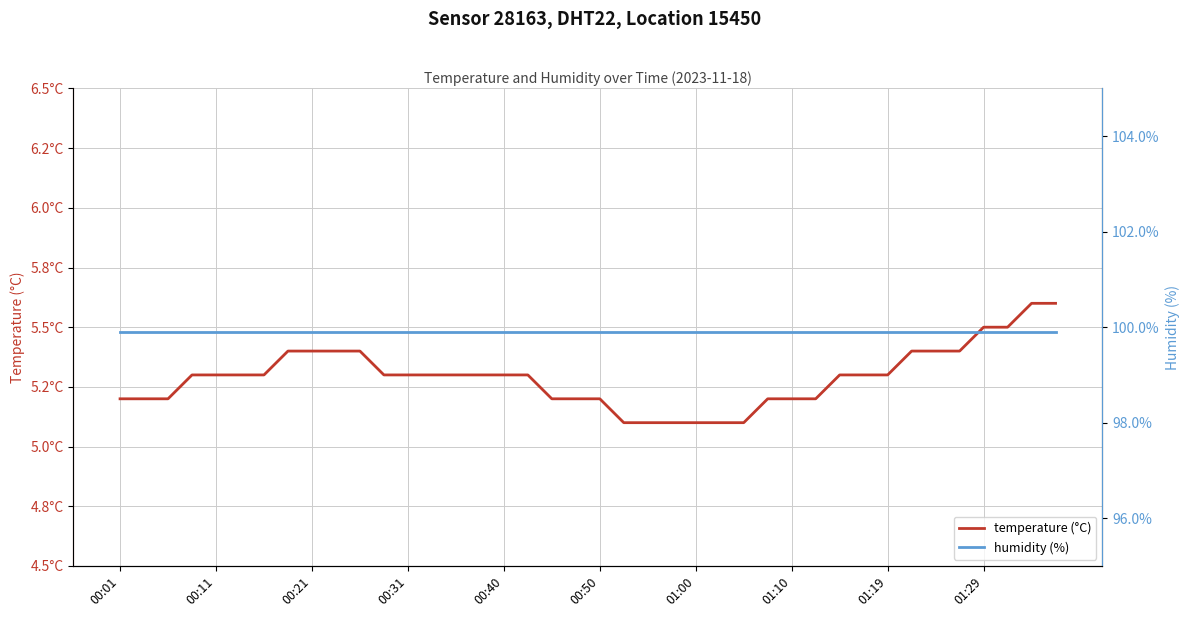

What is the minimum value shown in the chart?

5.1